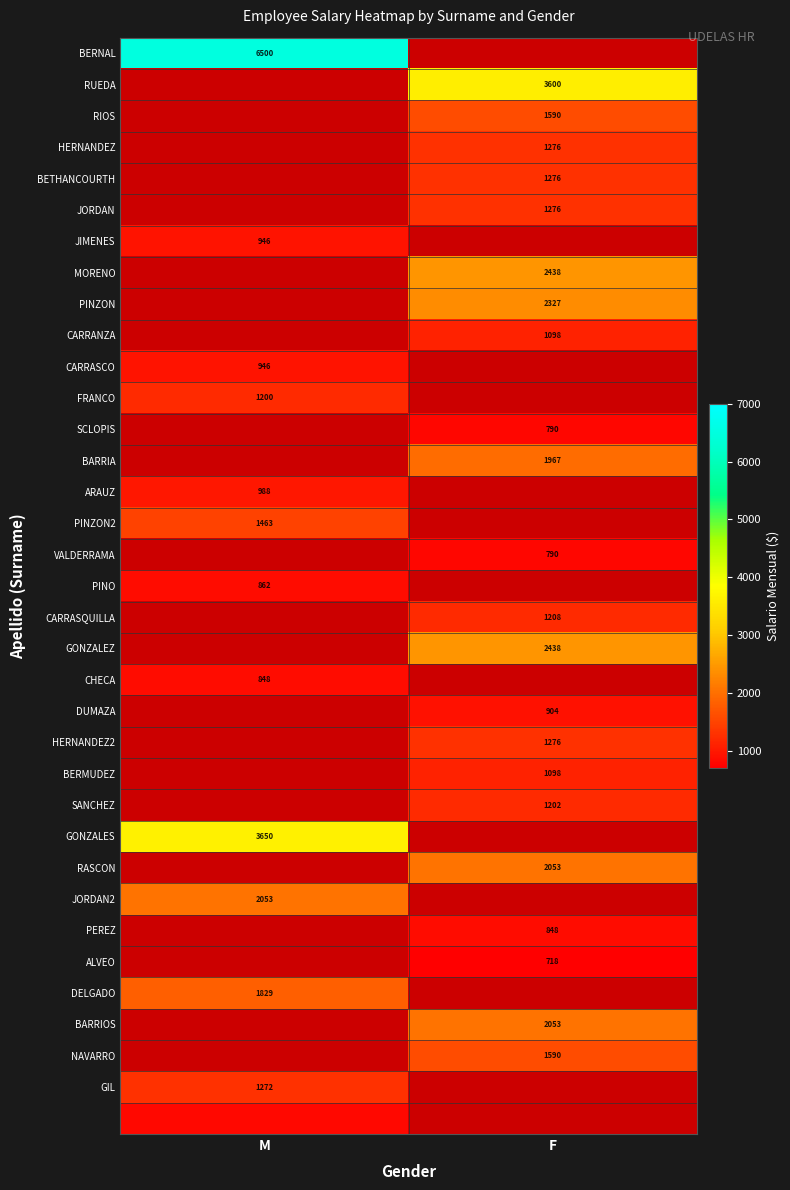

Is it true that GONZALEZ equals 3878 at F?

False